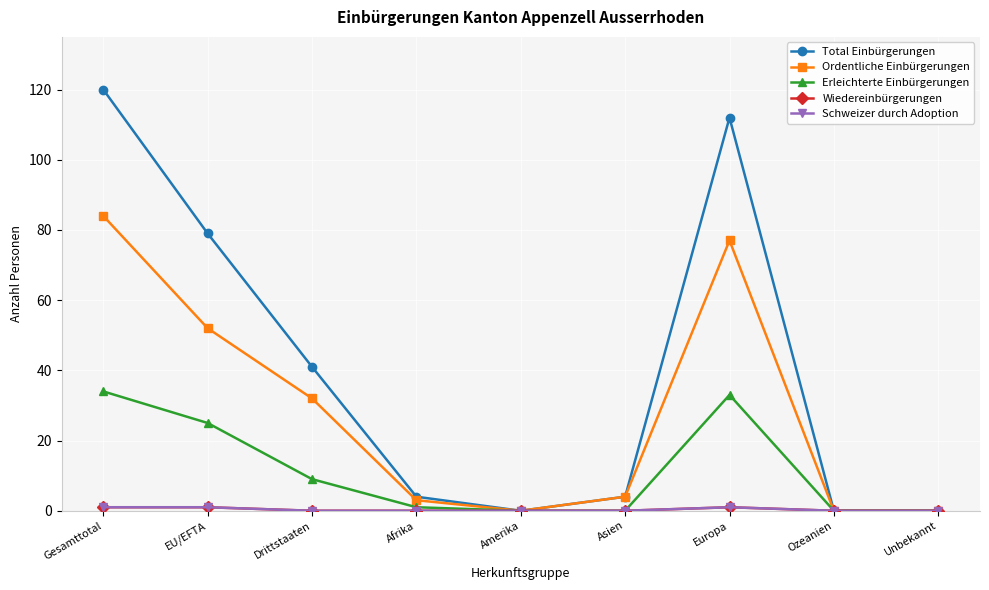

What is the average value of the Total Einbürgerungen series?

40